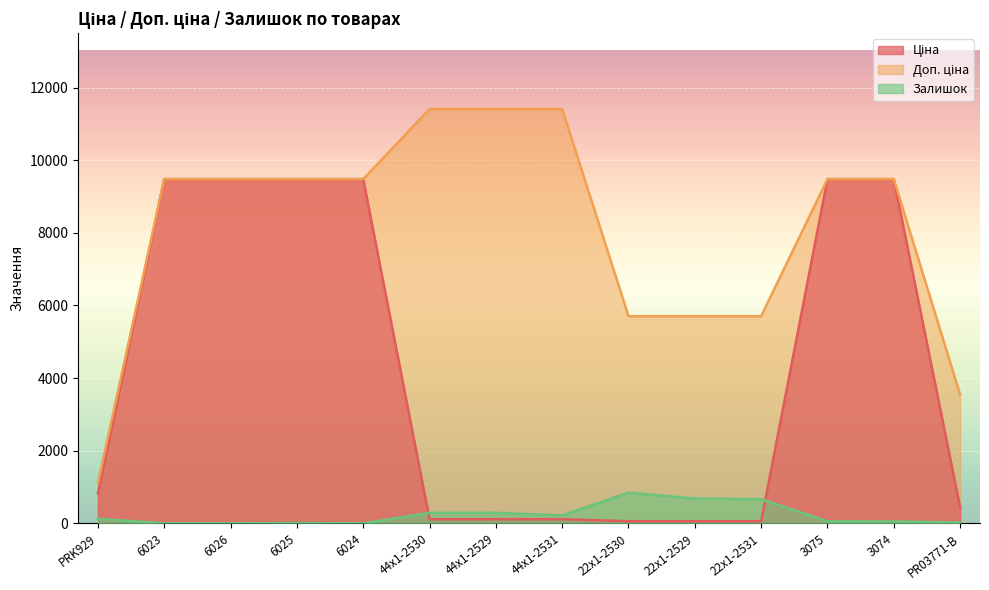

List the series in order of their overall mean, highest first.

Доп. ціна, Ціна, Залишок